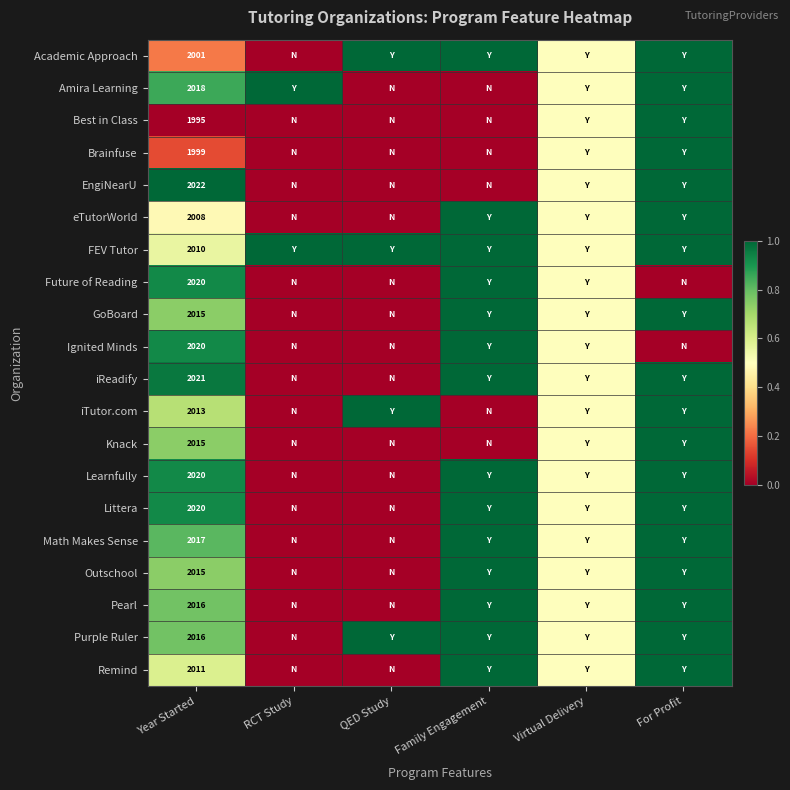

The Math Makes Sense series shows 3300.6 at Year Started. True or false?

False